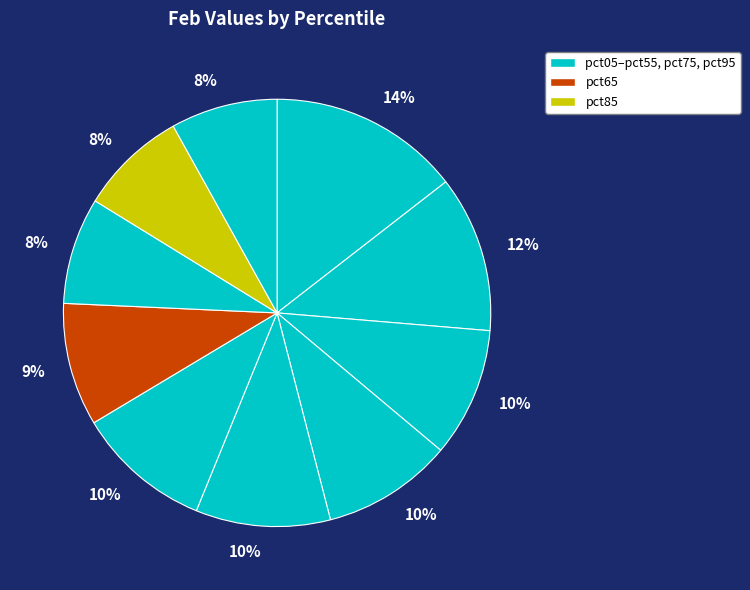

How many slices are in this pie chart?

10